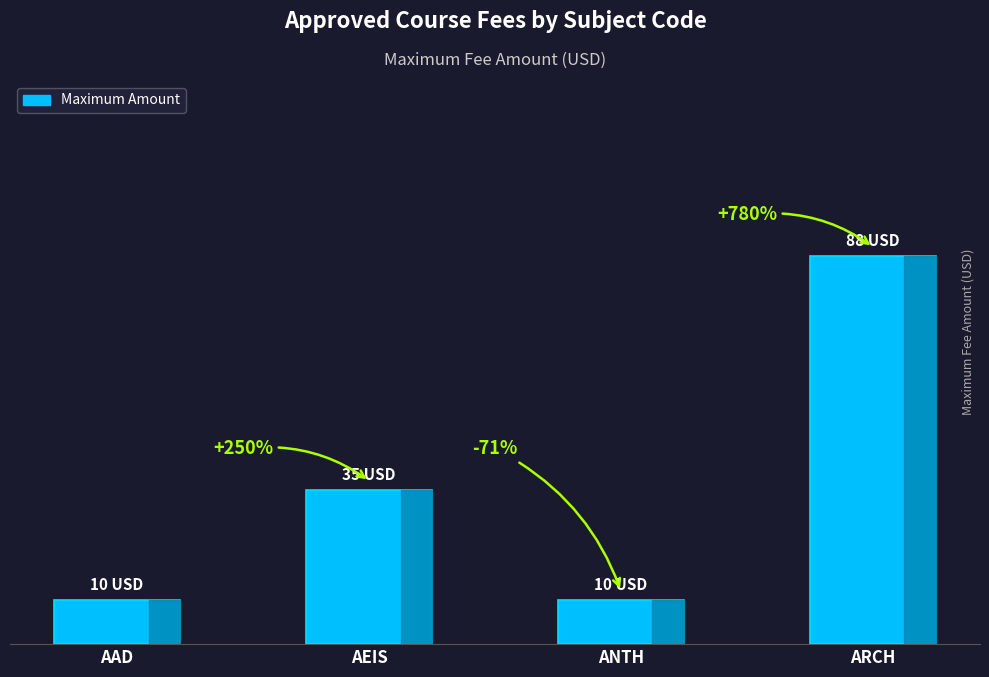

What is the ratio of the value at ARCH to the value at ANTH?

8.8